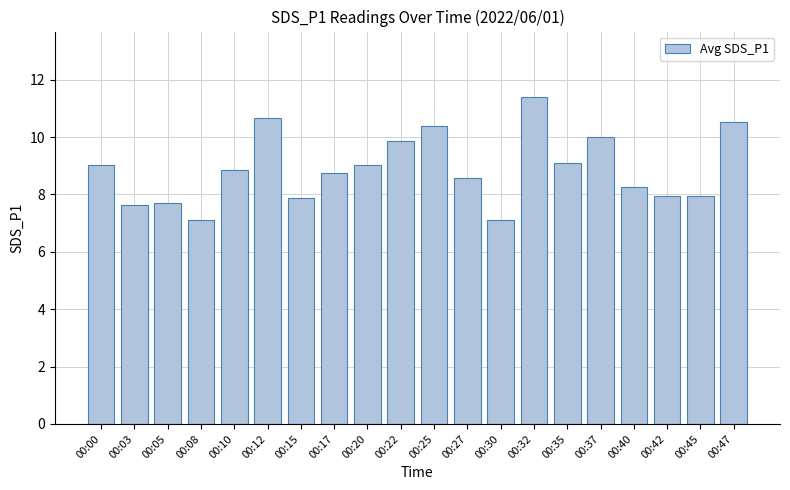

What is the difference between the values at 00:30 and 00:32?

4.3